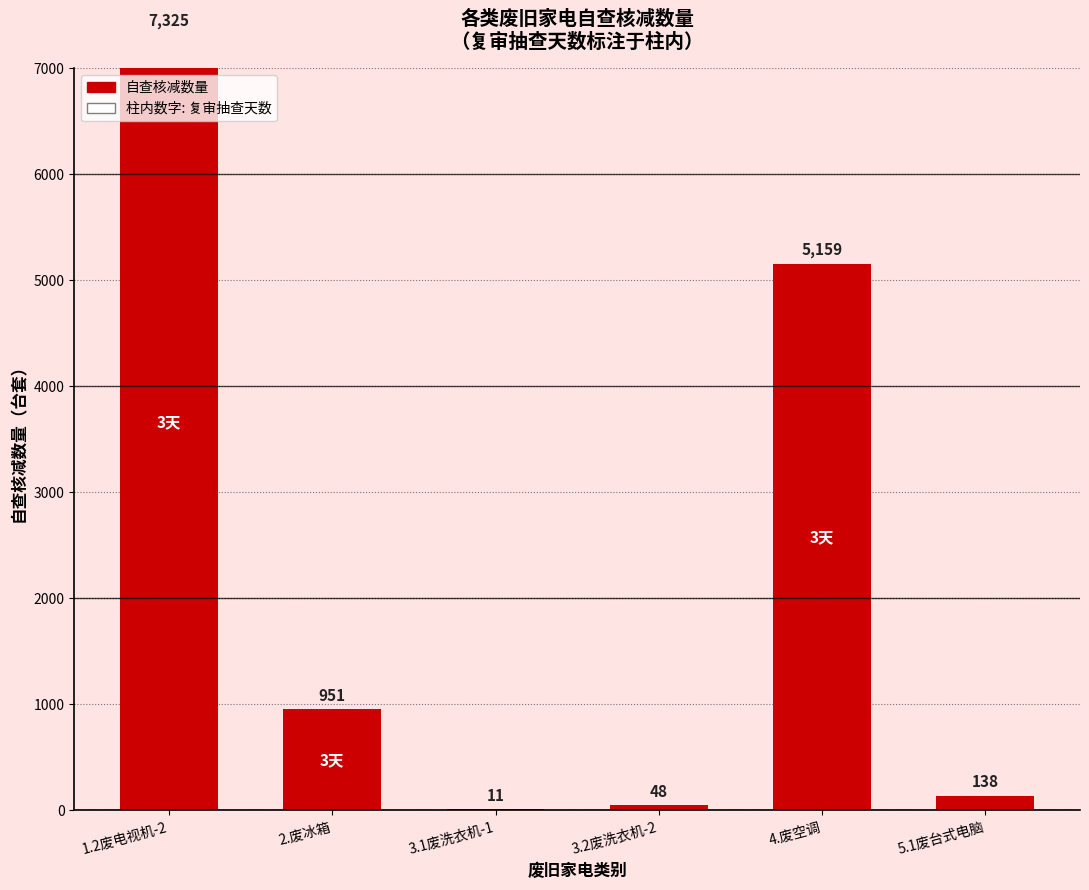

Between 3.1废洗衣机-1 and 1.2废电视机-2, which is larger?

1.2废电视机-2